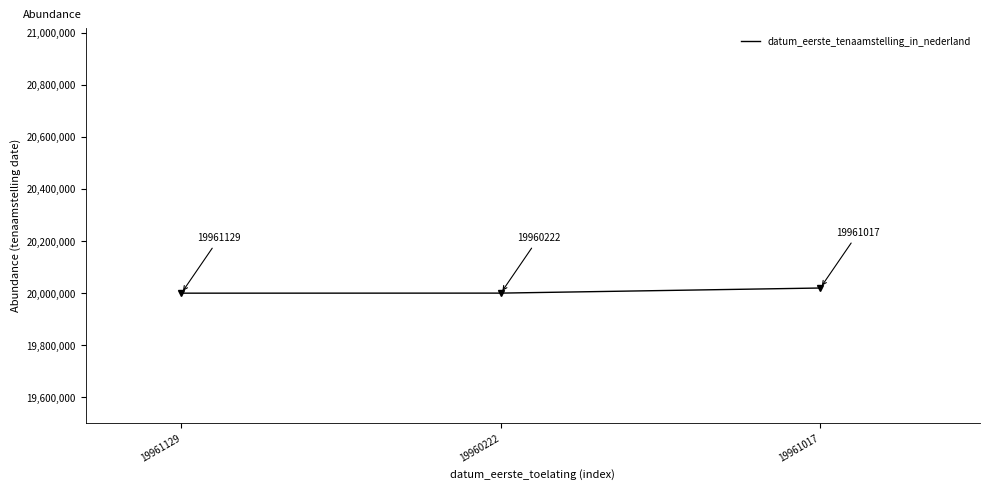

Does the chart display data point markers on the line(s)?

No